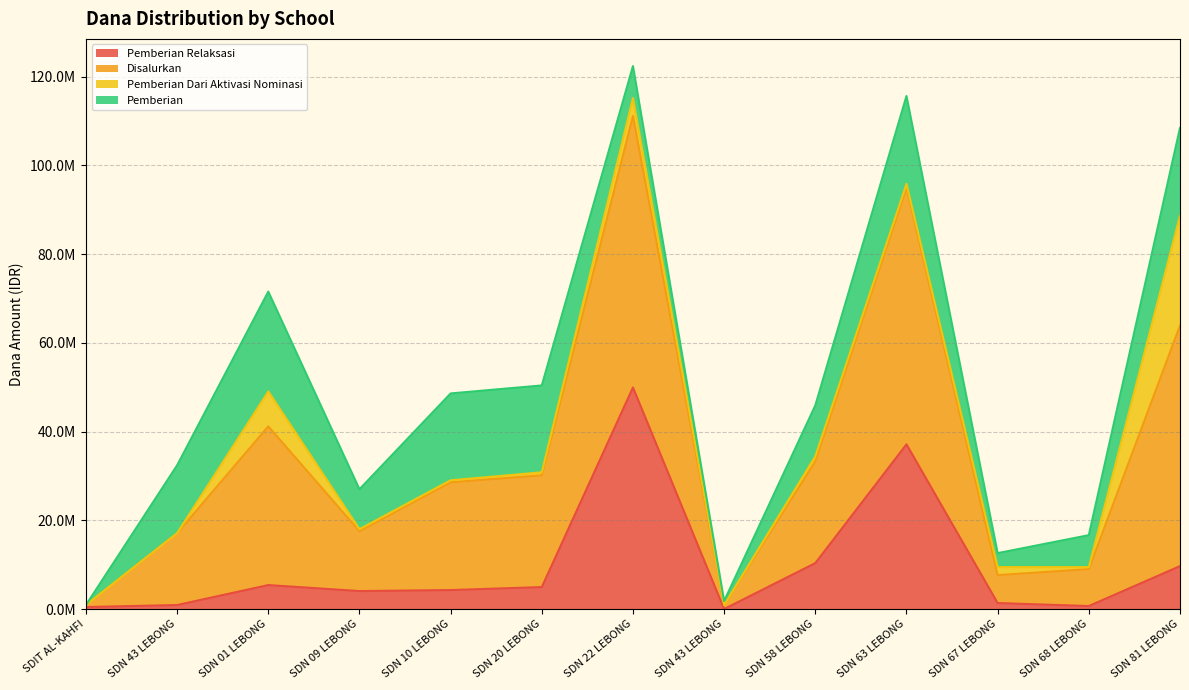

What is the difference between the highest and lowest values at SDN 67 LEBONG?

11250000